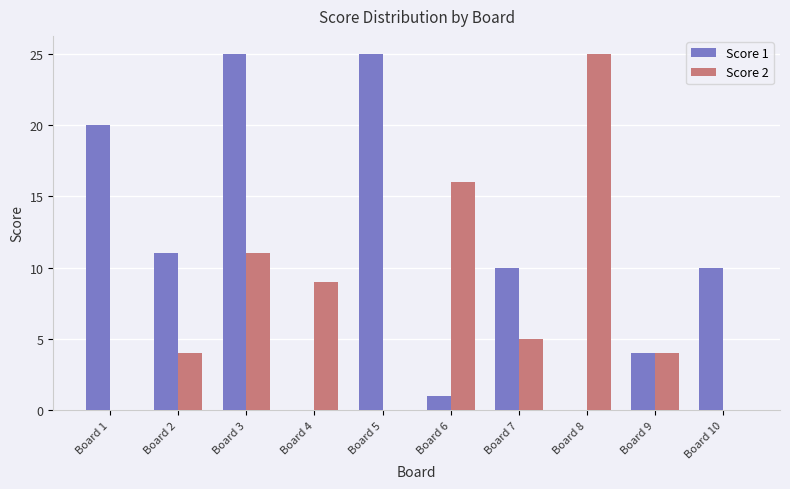

Which series has the largest total across all categories?

Score 1